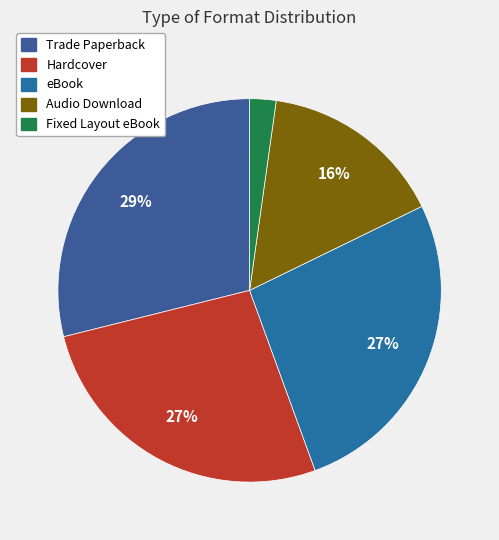

What is the total percentage of Trade Paperback and eBook?

55.6%